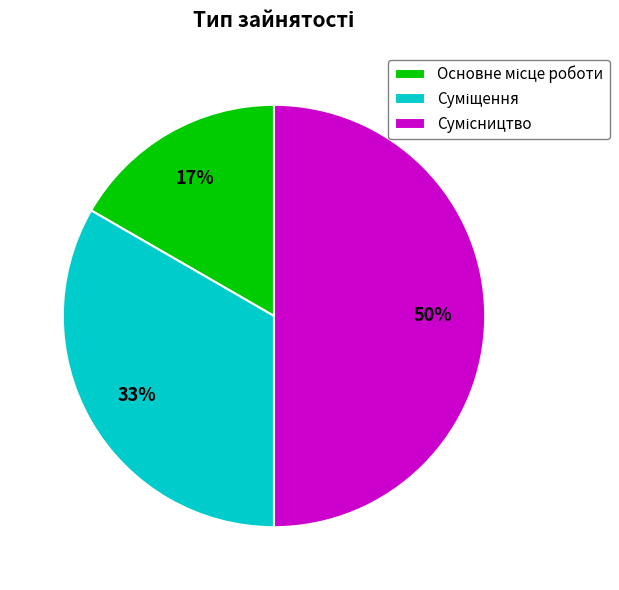

To the nearest percent, what is the average slice percentage?

33%